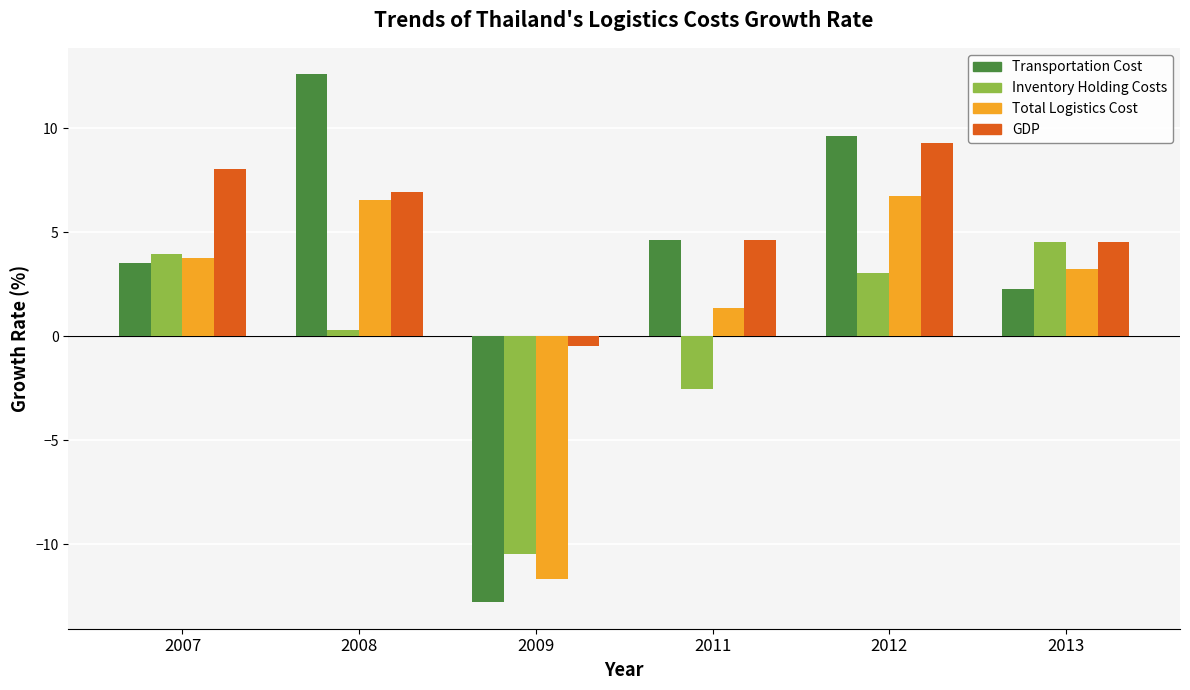

What is the value of the GDP bar at the 6th from the left?

4.5